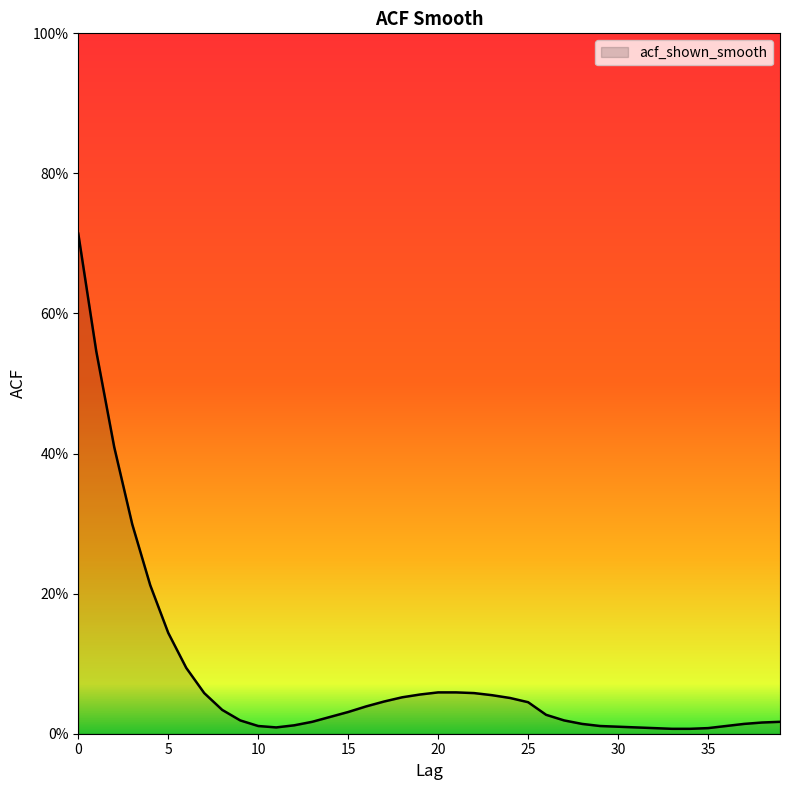

Where is the first local minimum?

11